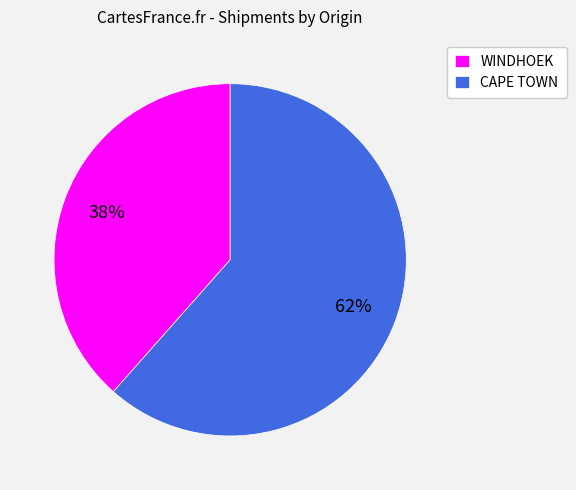

What percentage is the WINDHOEK slice, to the nearest percent?

38%